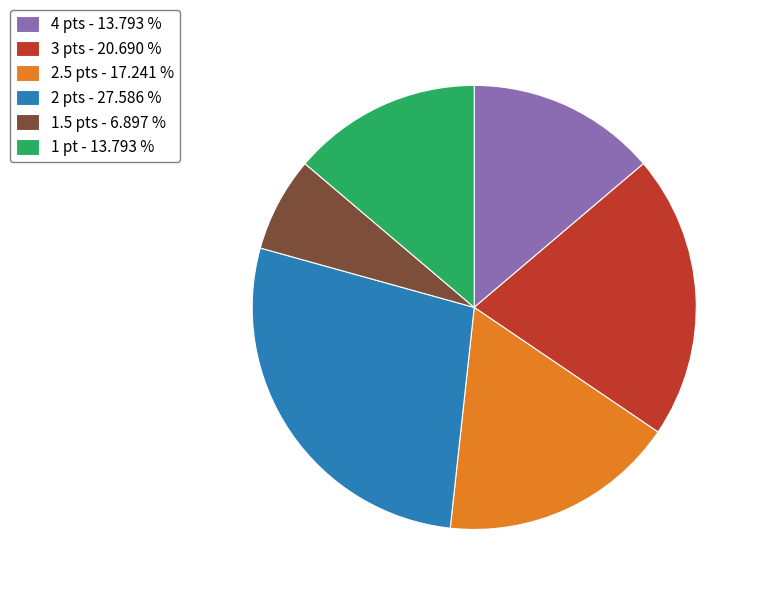

What is the ratio of the value at 3 pts - 20.690 % to the value at 4 pts - 13.793 %?

1.5